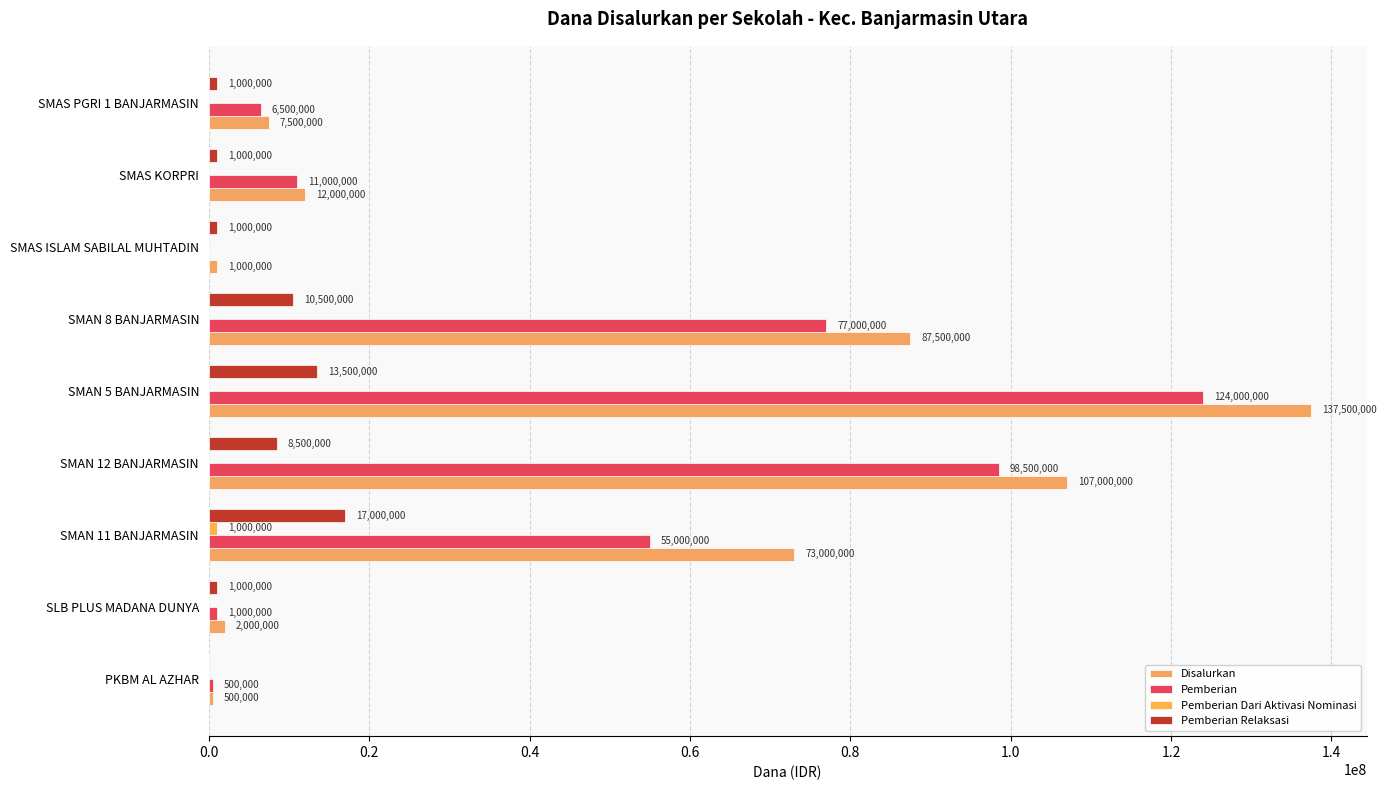

Does the chart contain stacked bars?

No